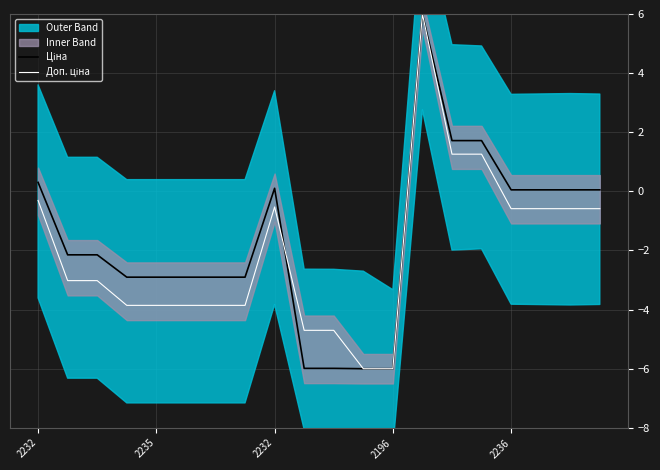

How many values in Доп. ціна are below zero?

17